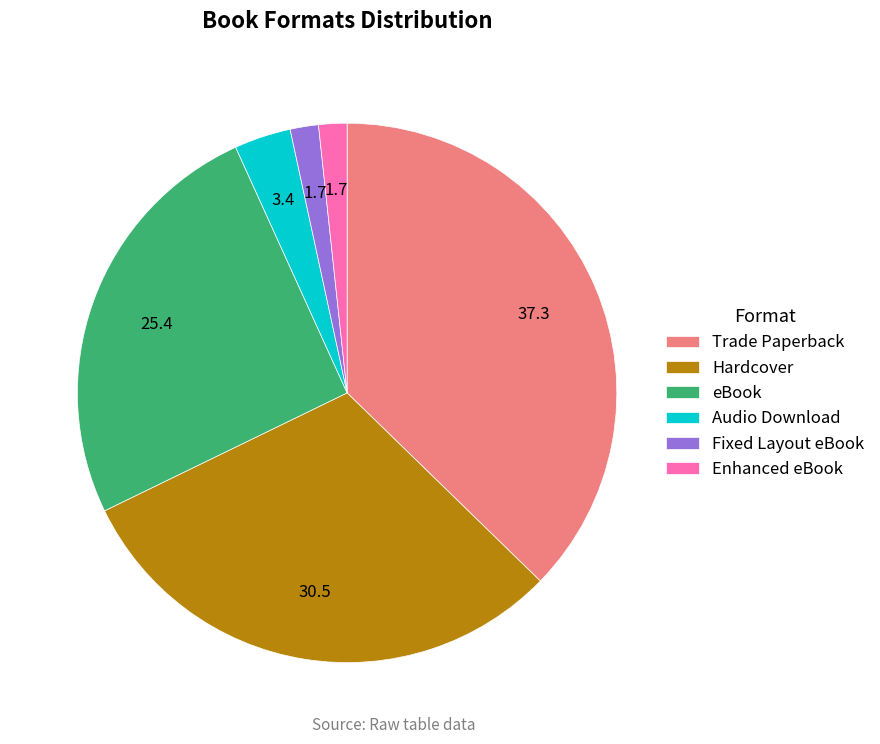

Is there any slice that represents more than half of the pie?

No